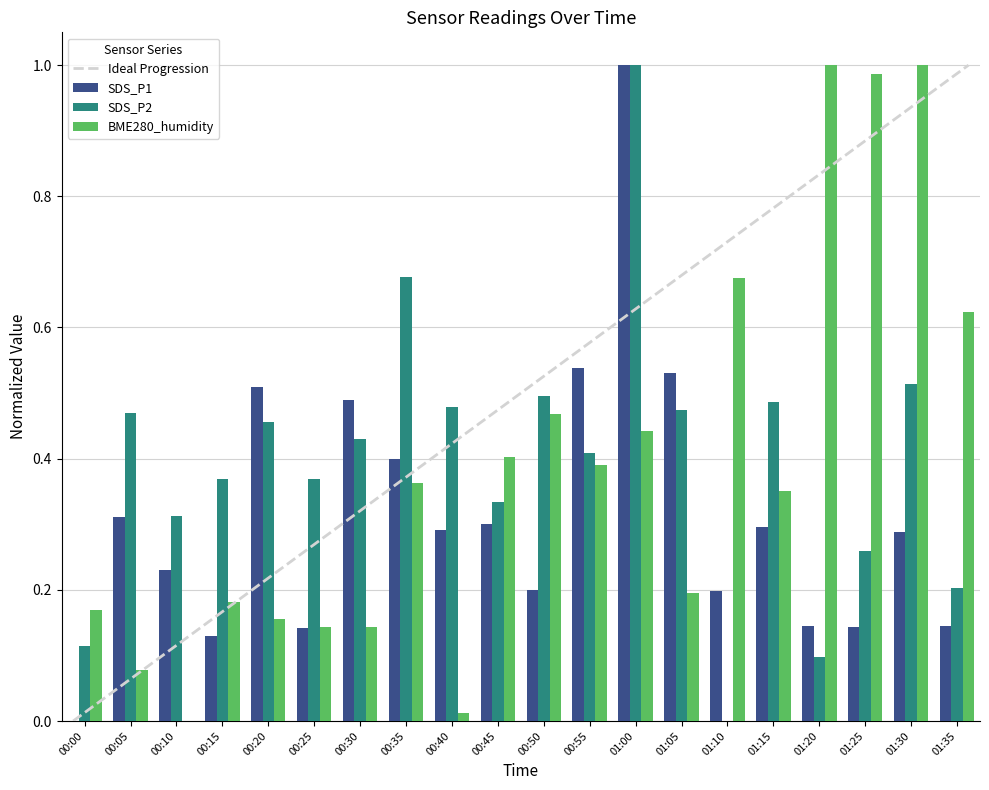

Between 00:40 and 00:55, which series saw the biggest shift?

BME280_humidity